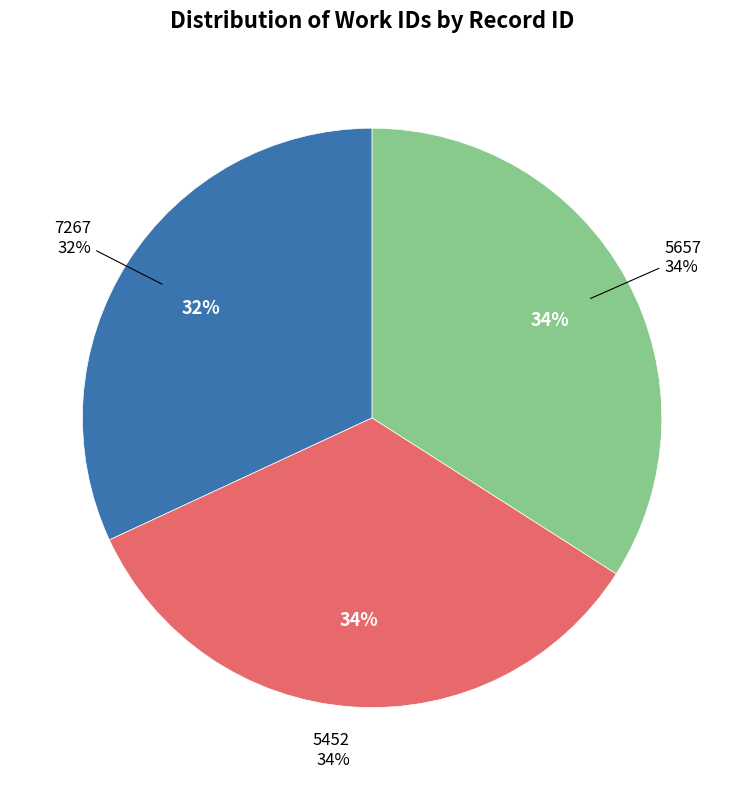

To the nearest percent, what portion does 5452 represent?

34%